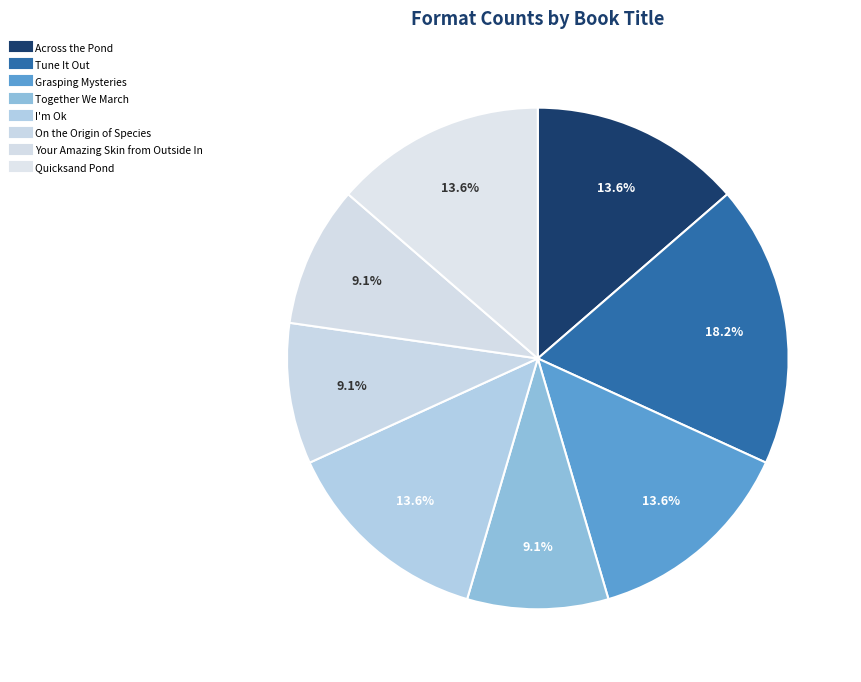

What is the ratio of the value at Together We March to the value at Your Amazing Skin from Outside In?

1.0